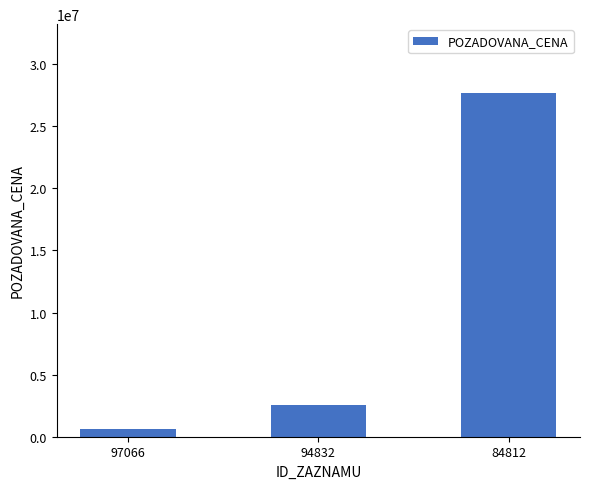

What is the average value?

10298617